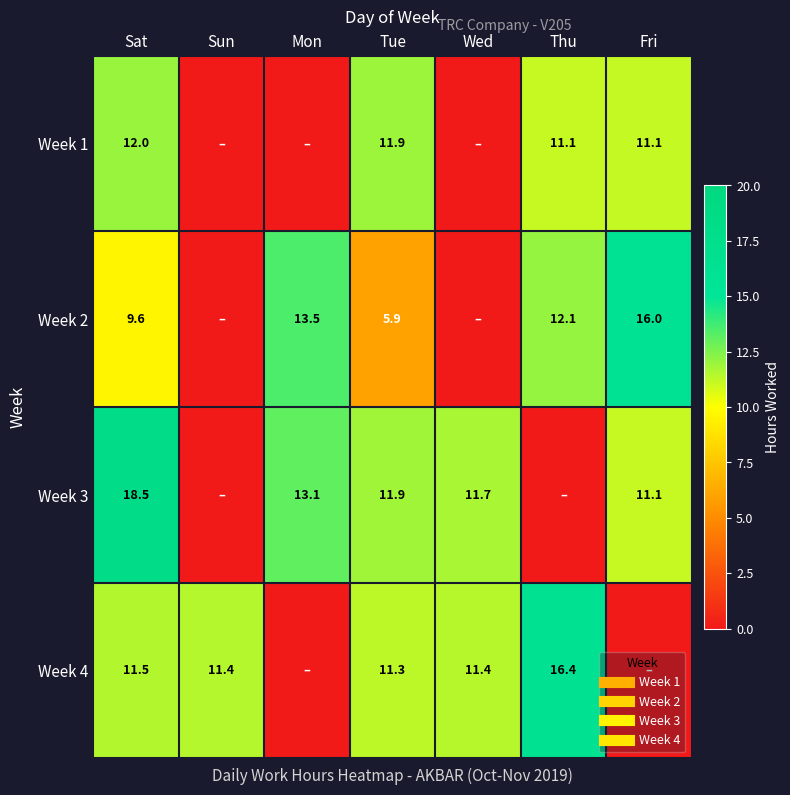

Rank the categories by Week 4 value from highest to lowest.

Thu, Sat, Sun, Wed, Tue, Mon, Fri